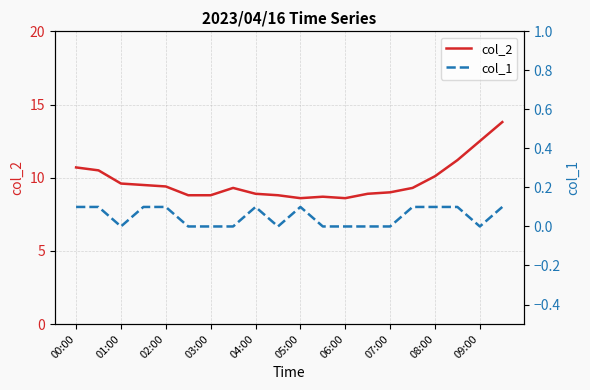

Which series has the largest range (max minus min)?

col_2